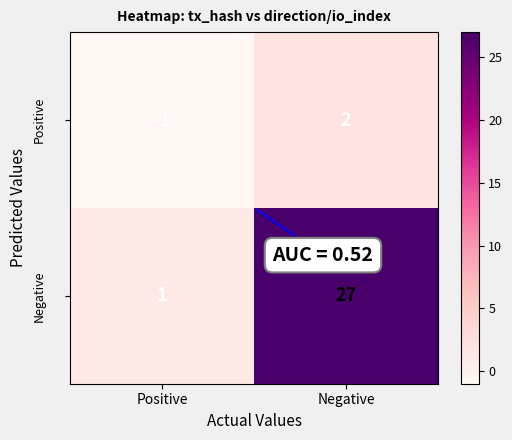

What is the greatest value displayed?

27